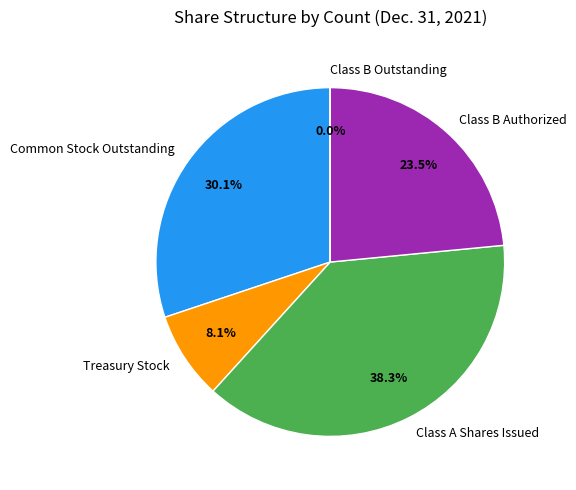

What portion of the pie excludes Common Stock Outstanding?

69.9%